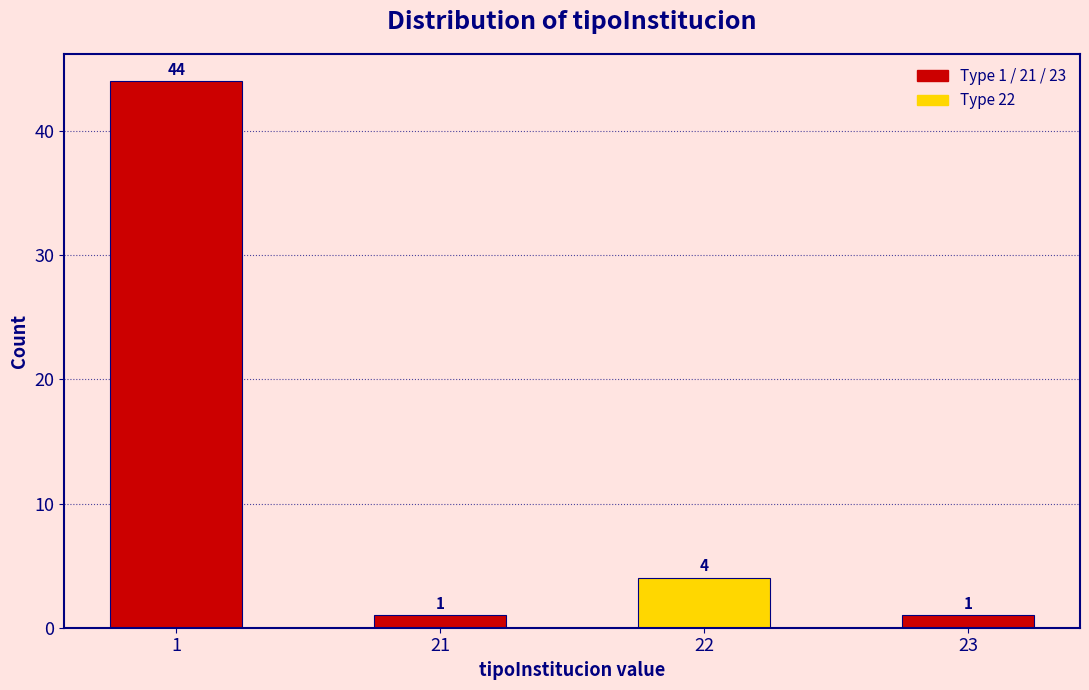

Reading left to right, what are all the values shown in this chart?

1=44	21=1	22=4	23=1